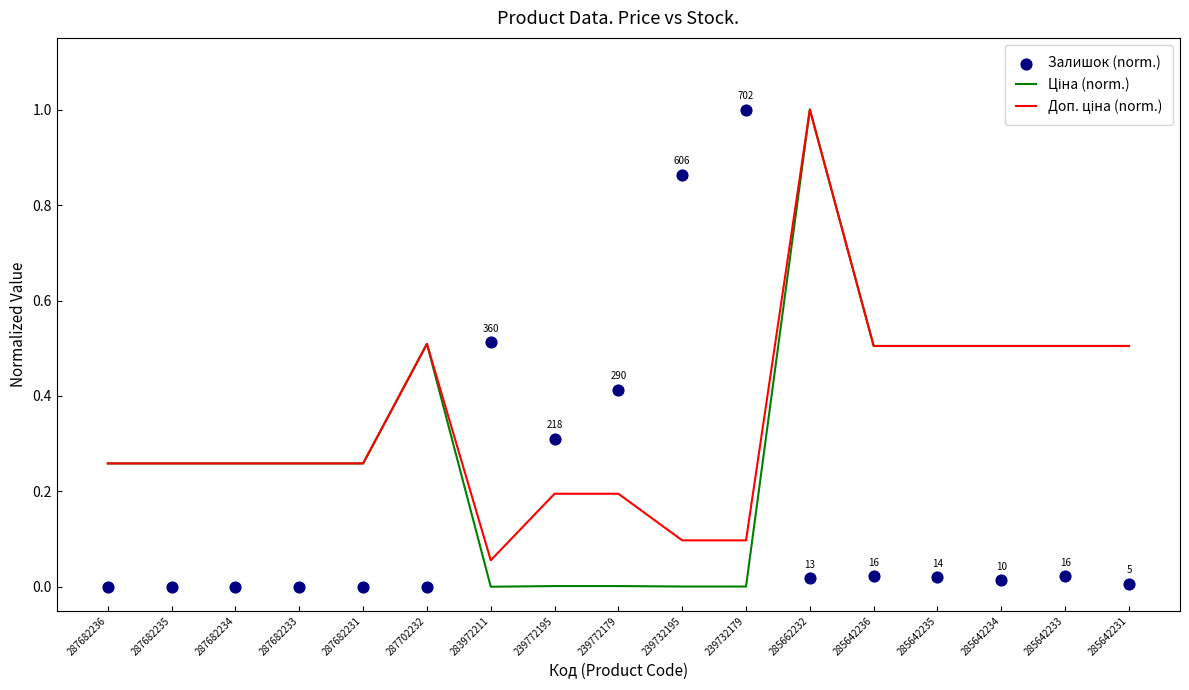

Is the value of Залишок (norm.) at 239732179 greater than the value of Доп. ціна (norm.) at 285642236?

Yes